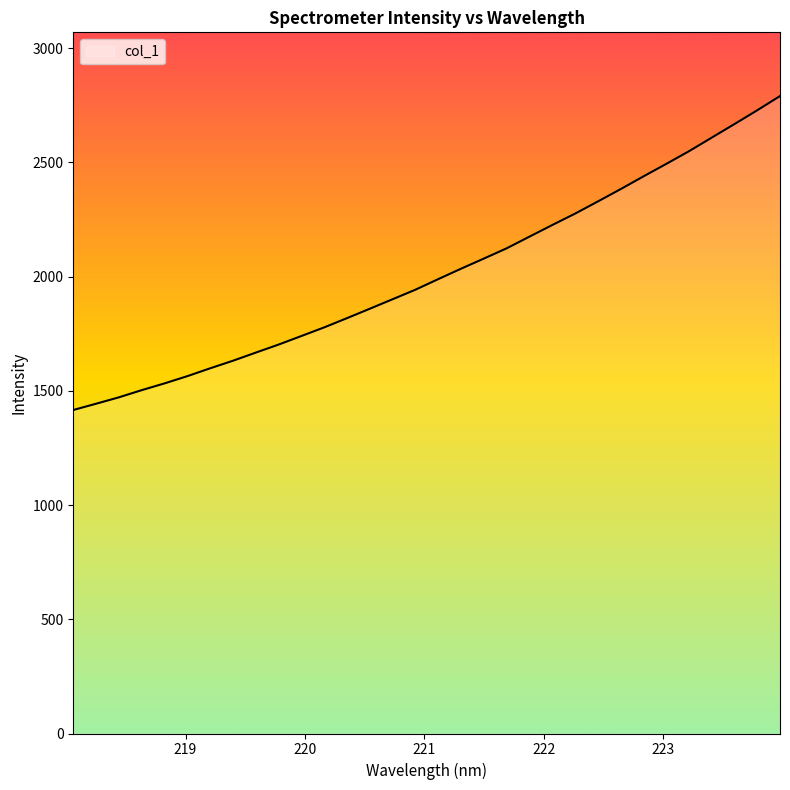

Does the chart have visible grid lines?

No